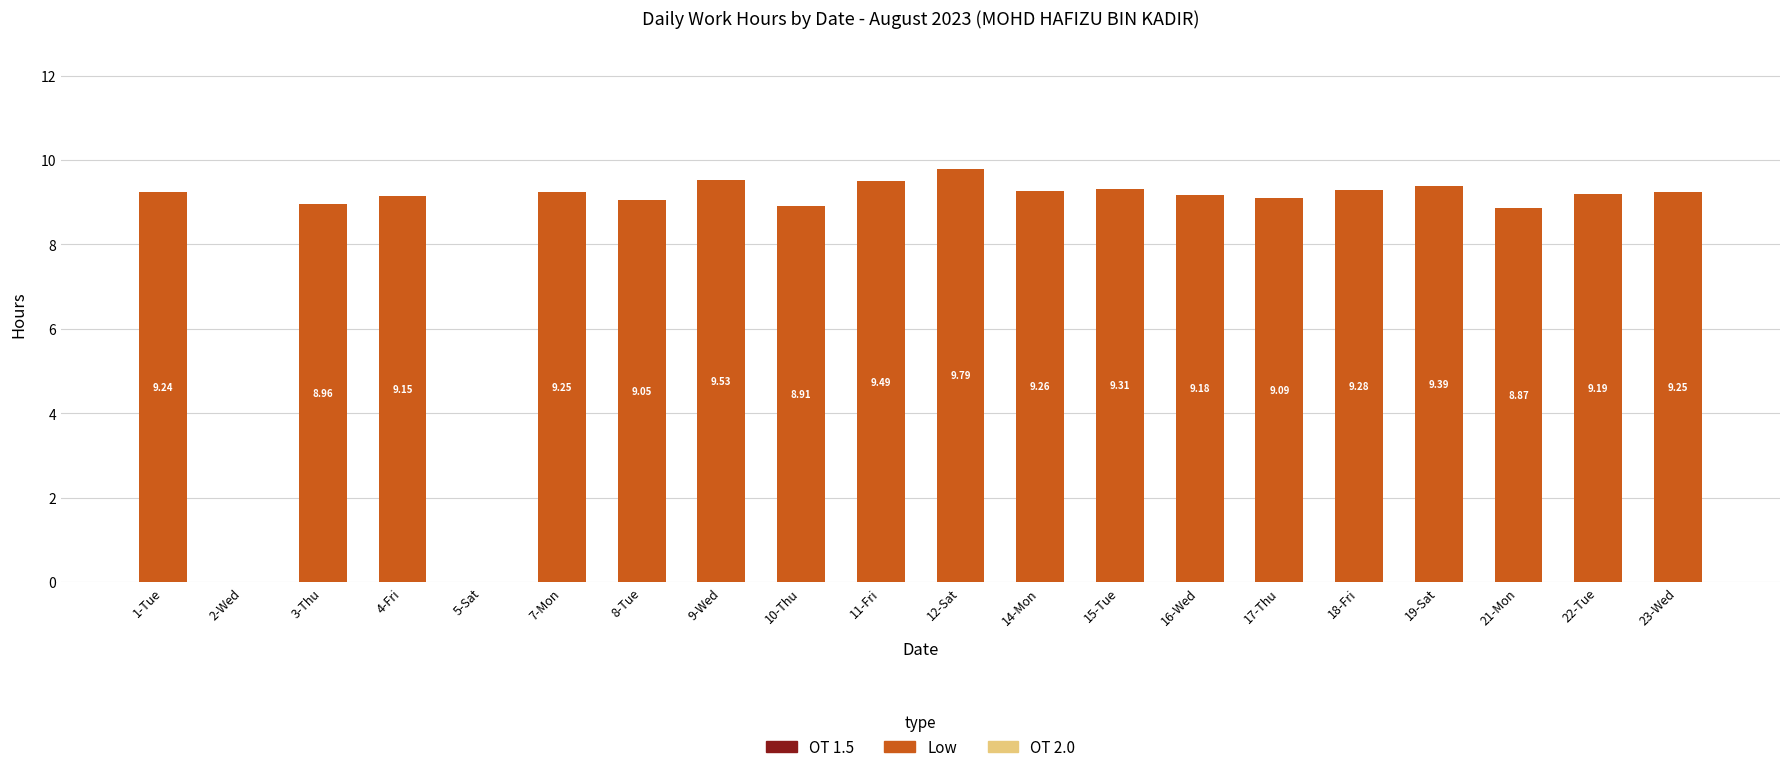

What is the sum of the values at 16-Wed and 11-Fri?

18.7